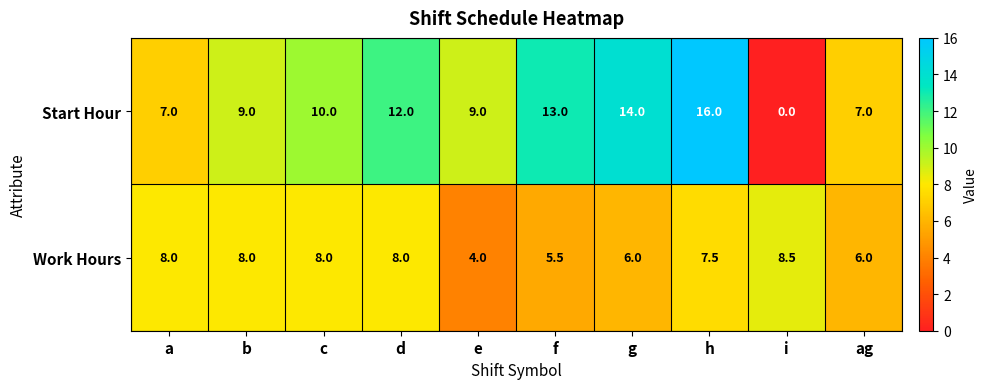

The value of Work Hours at g is 6.0. True or false?

True